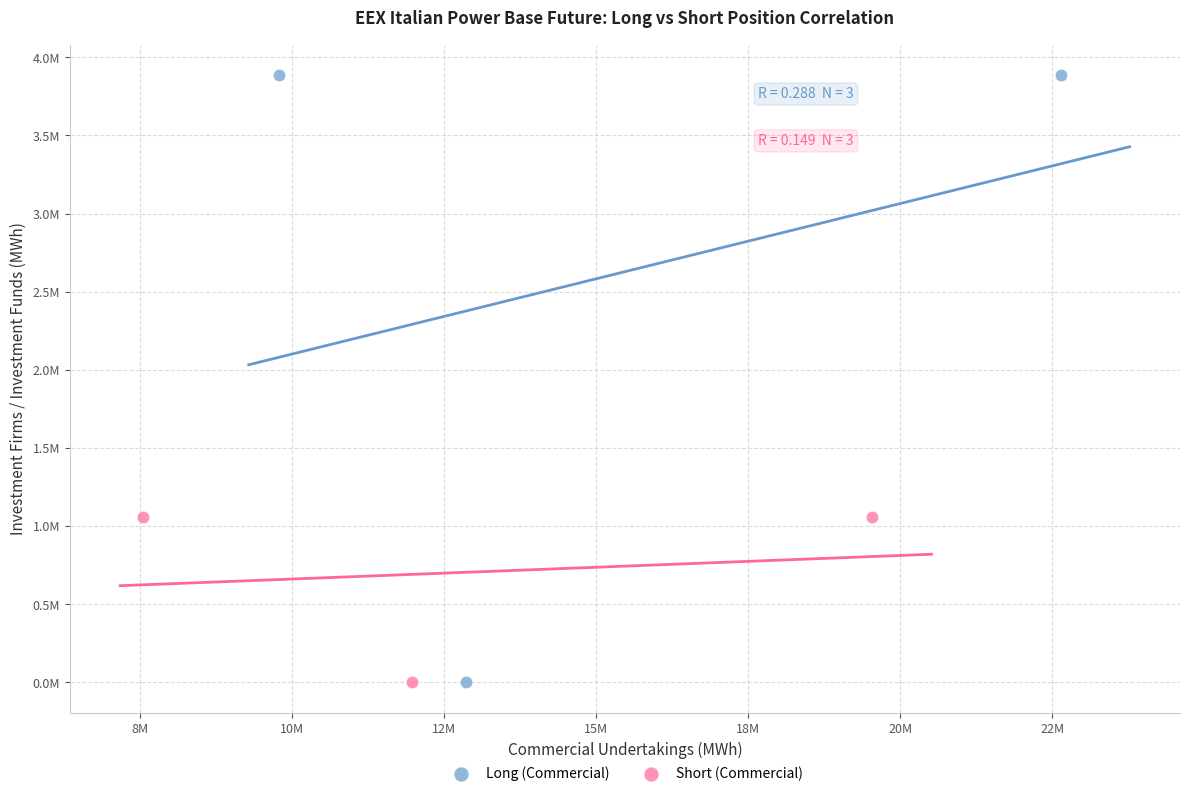

Which series has the widest spread of Y values?

Long (Commercial)